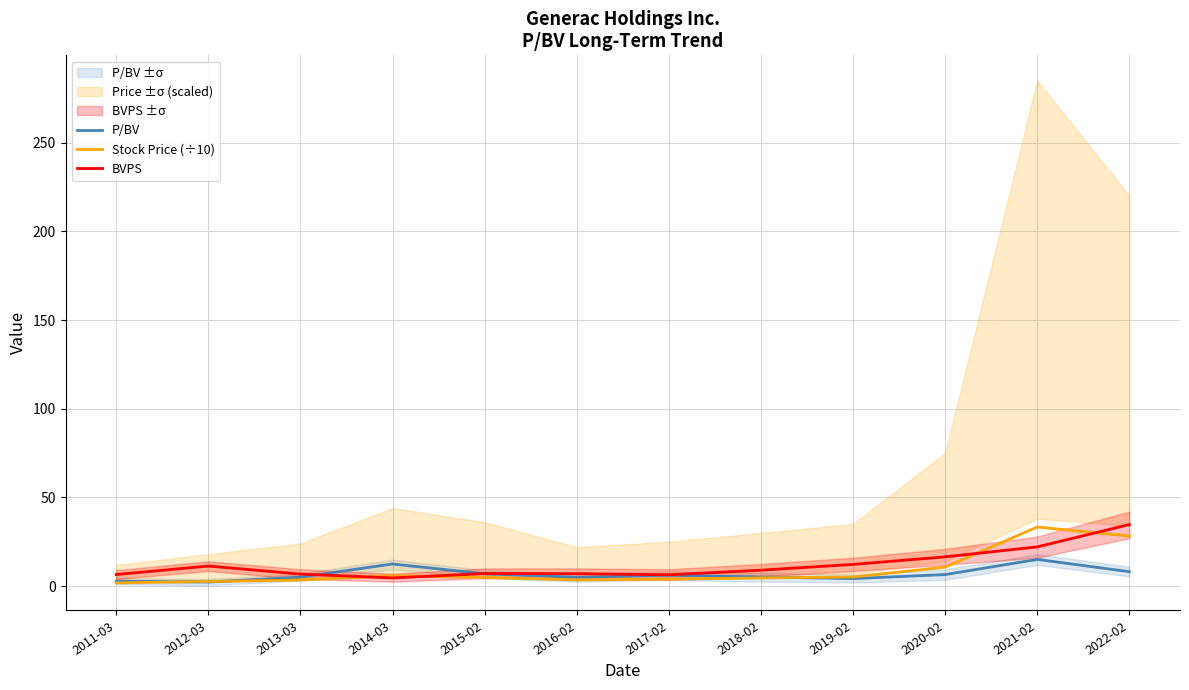

Count the number of categories in the chart.

12